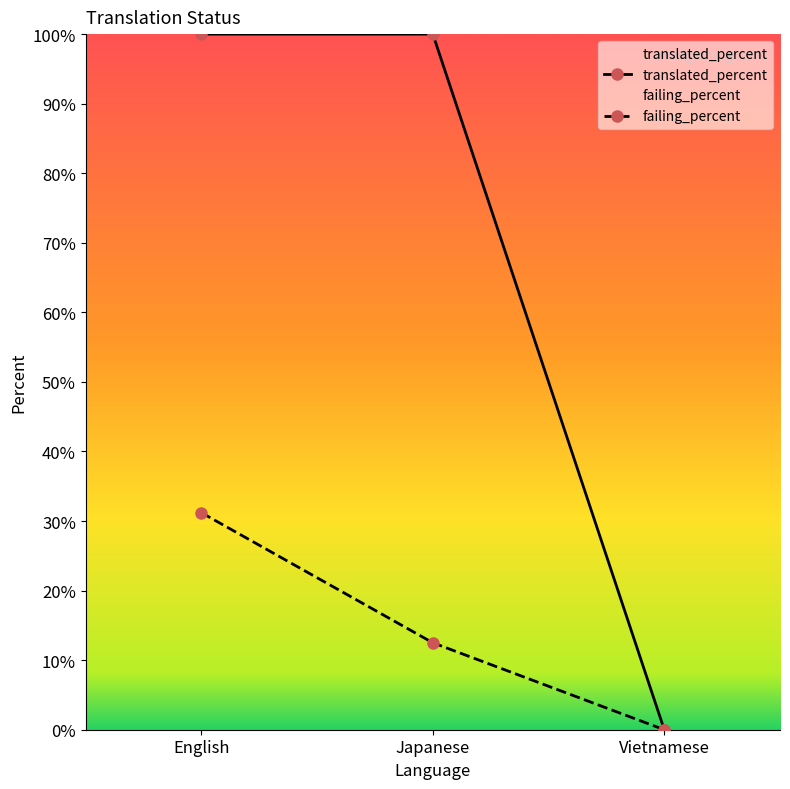

How many values in the failing_percent series are below 12?

1